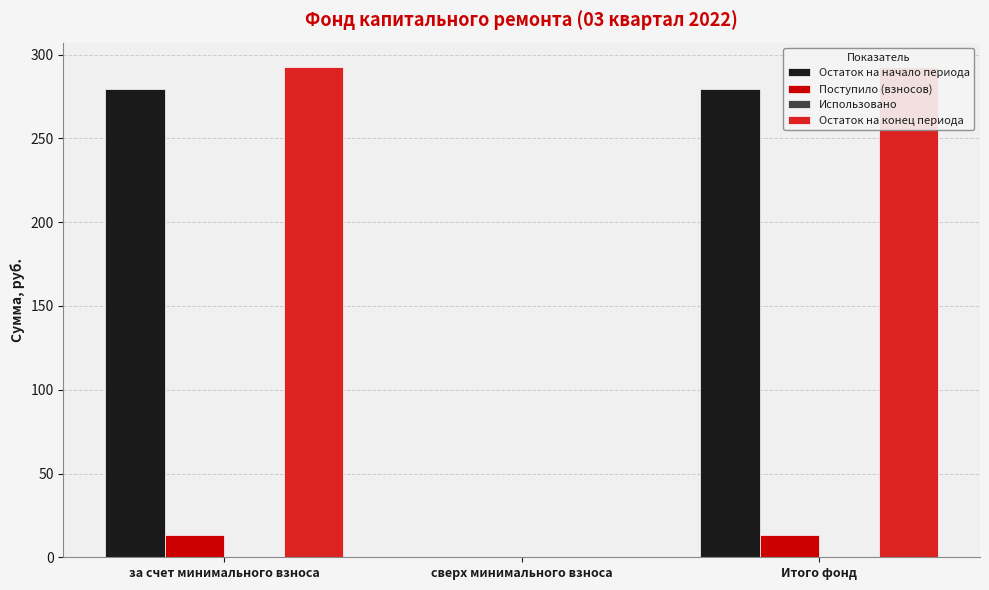

Which label corresponds to the smallest value in the chart?

сверх минимального взноса